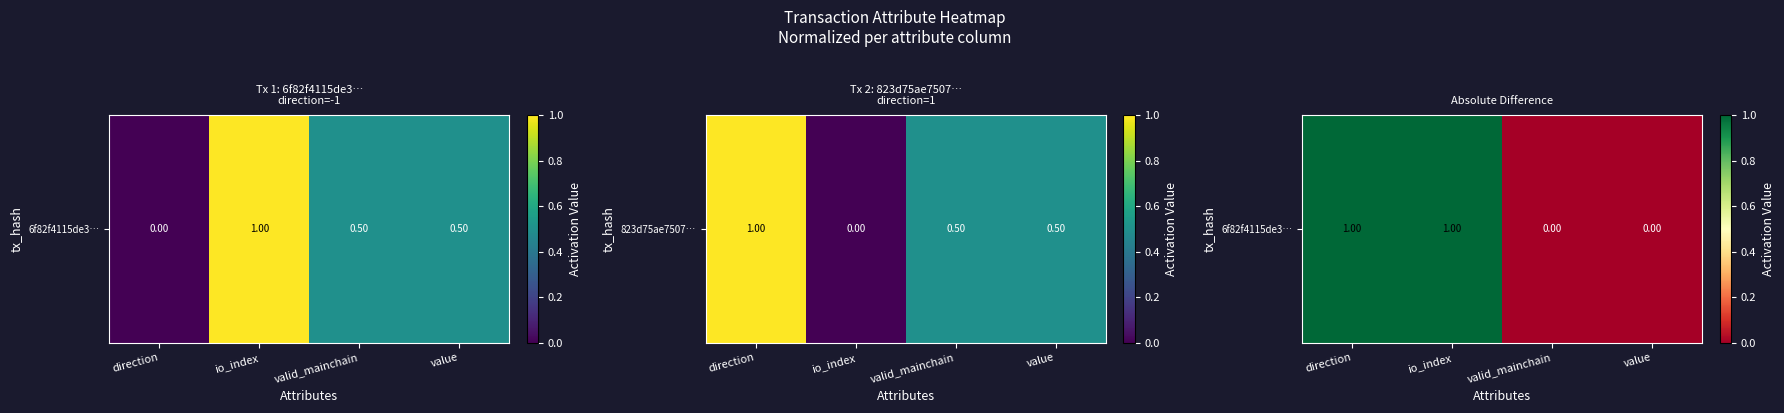

How many distinct data groups are displayed?

1